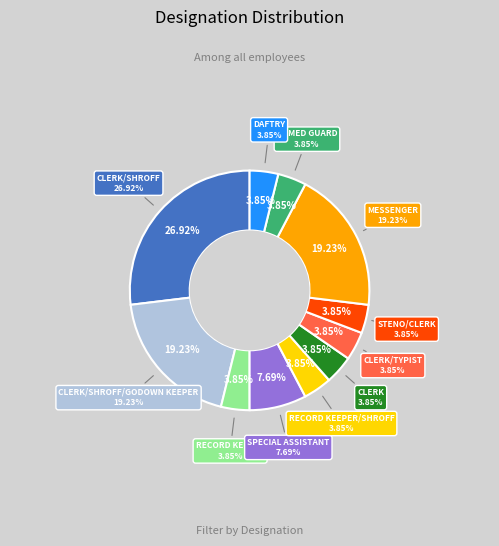

Between DAFTRY and CLERK/SHROFF/GODOWN KEEPER, which is larger?

CLERK/SHROFF/GODOWN KEEPER